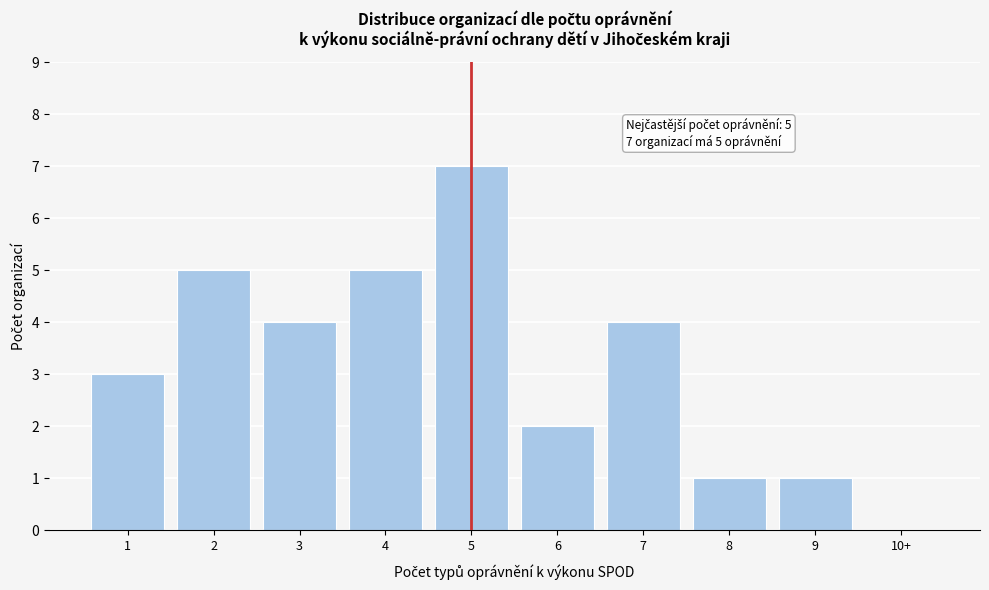

Which category has the highest value across all series?

5